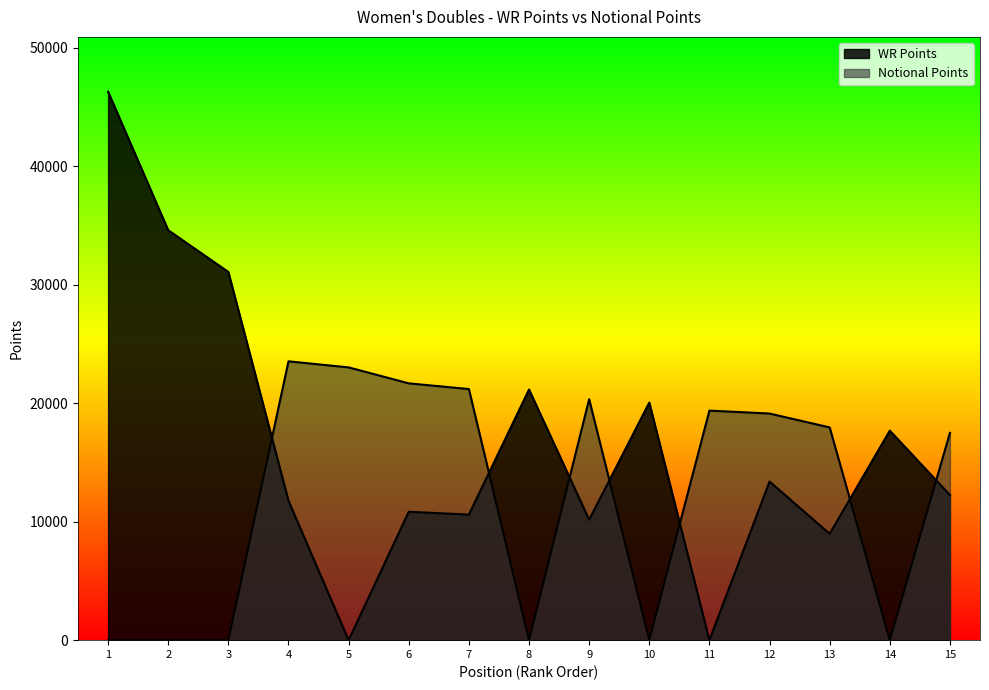

Rank the series by their average value, from highest to lowest.

WR Points, Notional Points